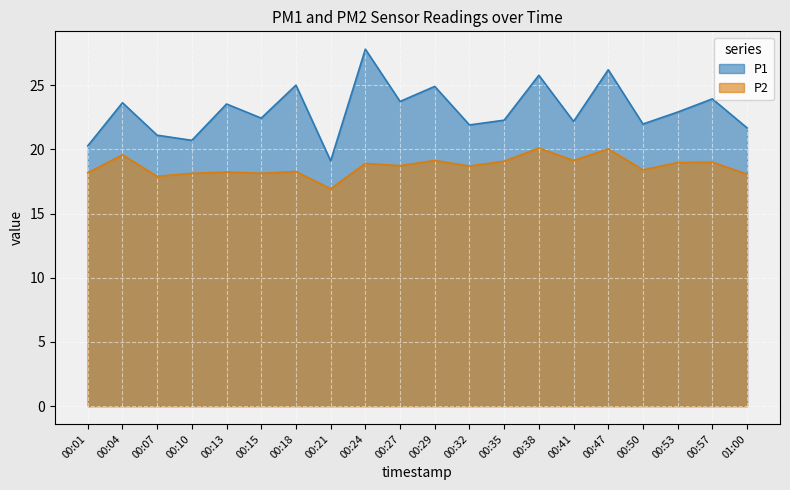

What is the label of the 18th point from the right?

00:07